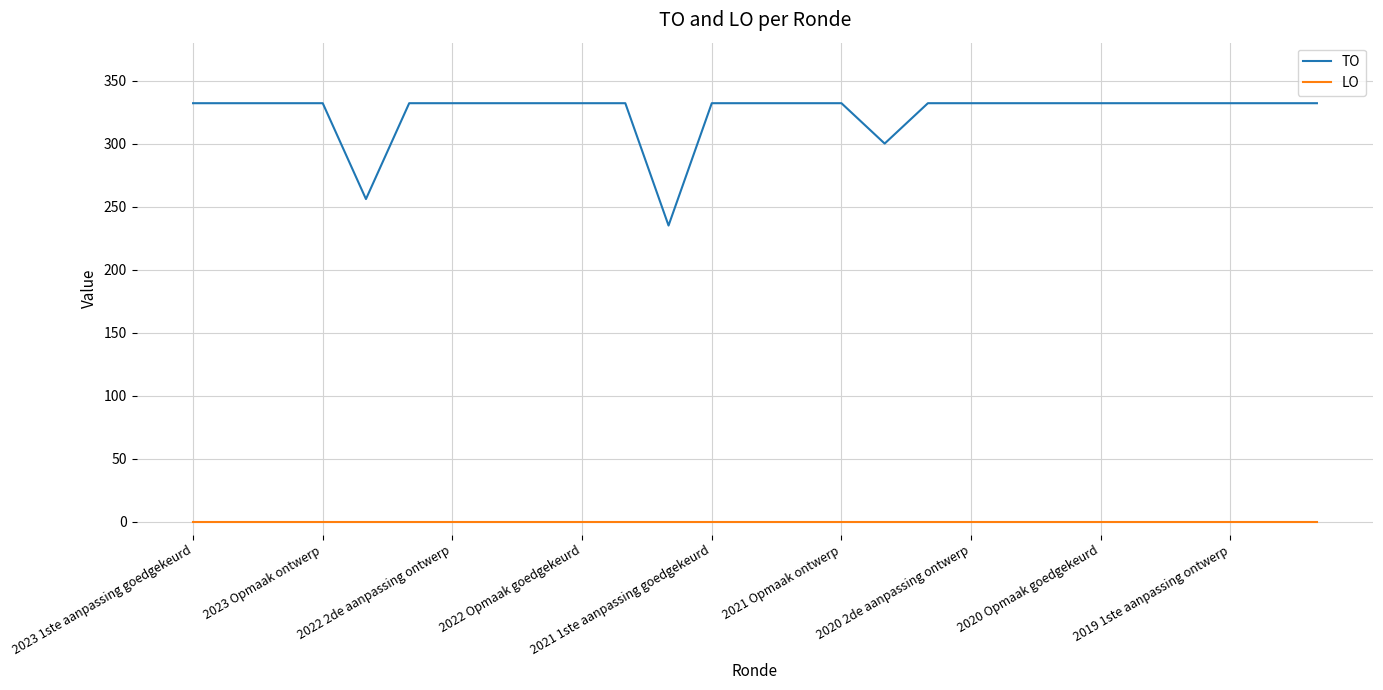

Which series has the widest spread of values?

TO